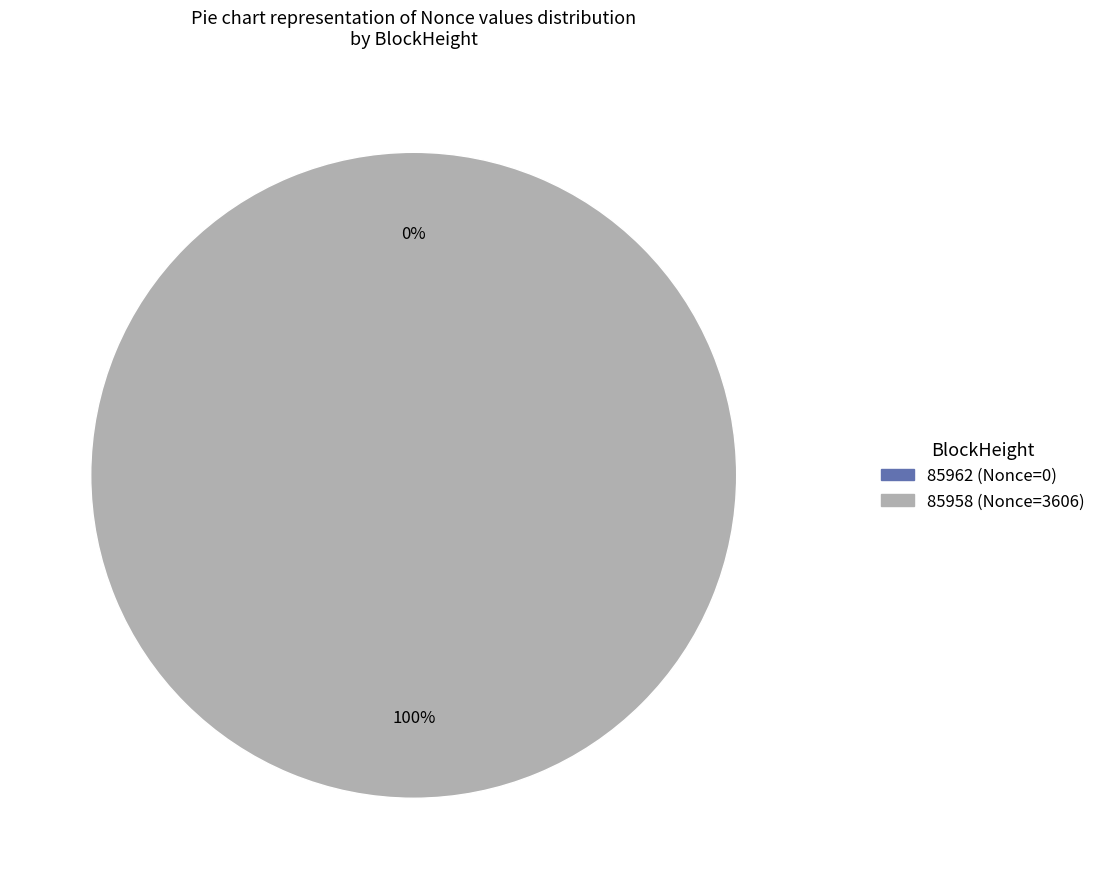

To the nearest percent, what is the combined percentage of 85958 and 85962?

100%